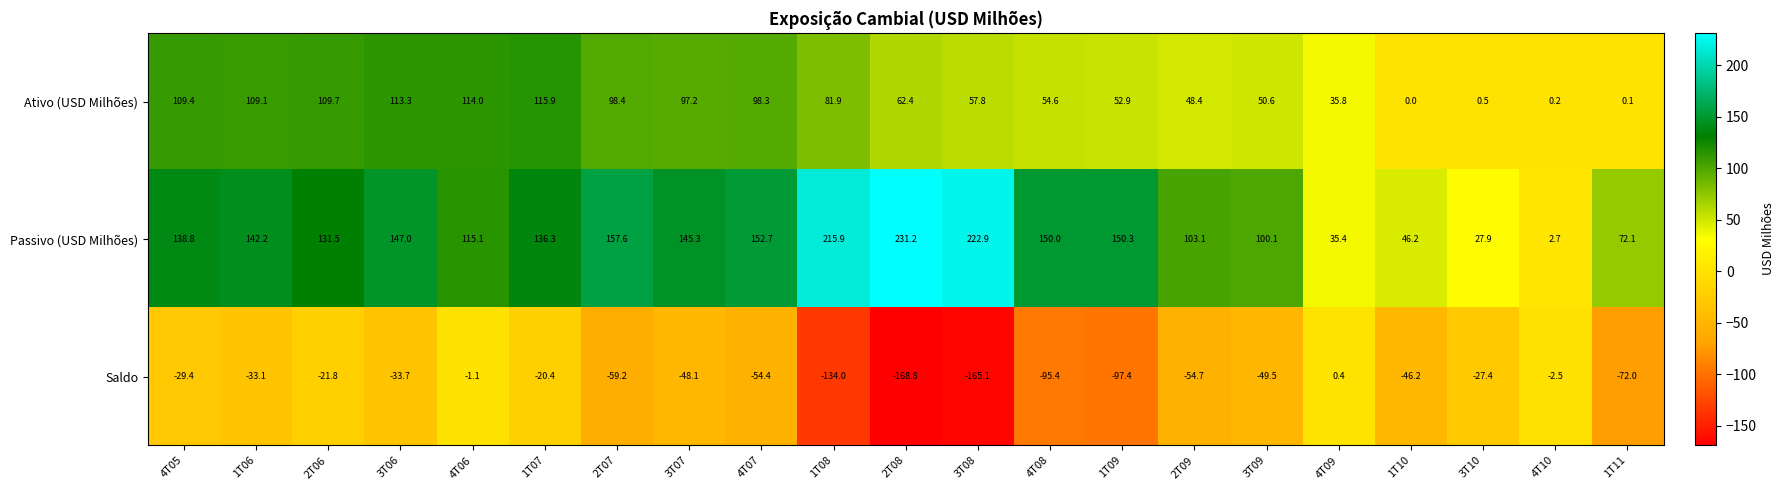

At which label is Ativo (USD Milhões) closest to 57?

3T08